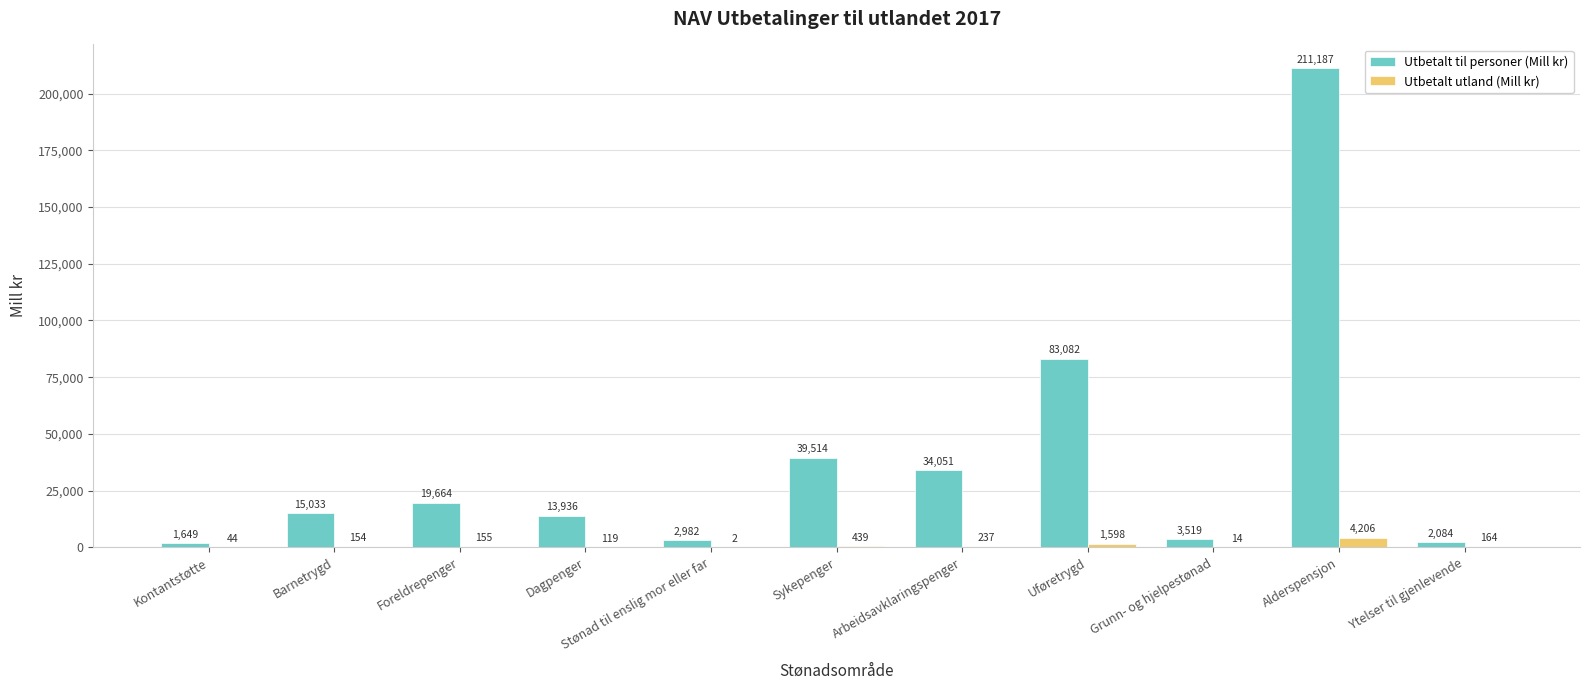

At which label is Utbetalt til personer (Mill kr) closest to 106418?

Uføretrygd